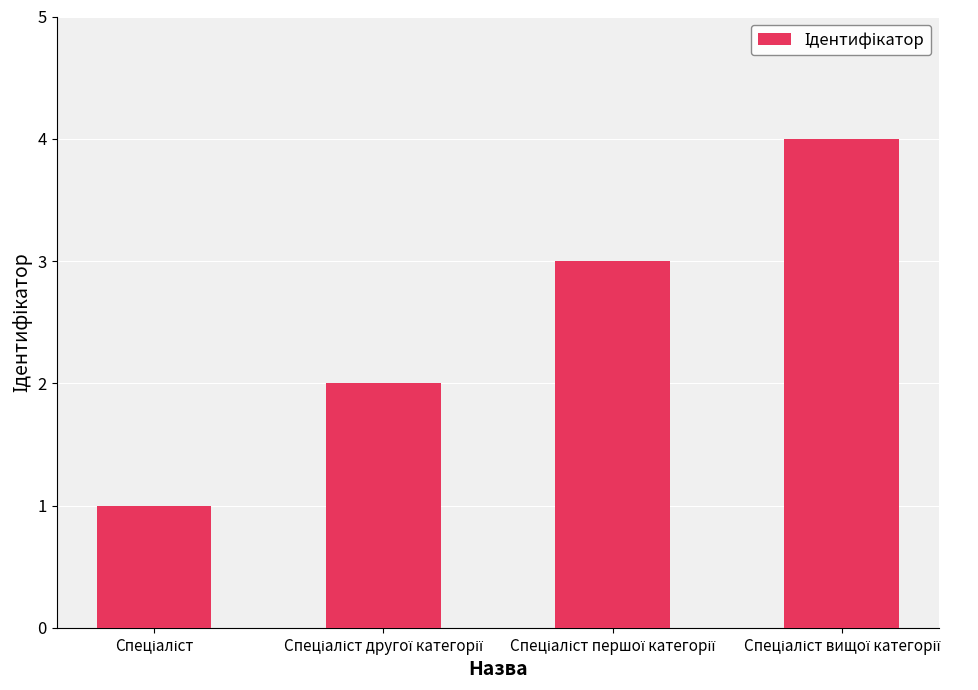

What is the greatest value displayed?

4